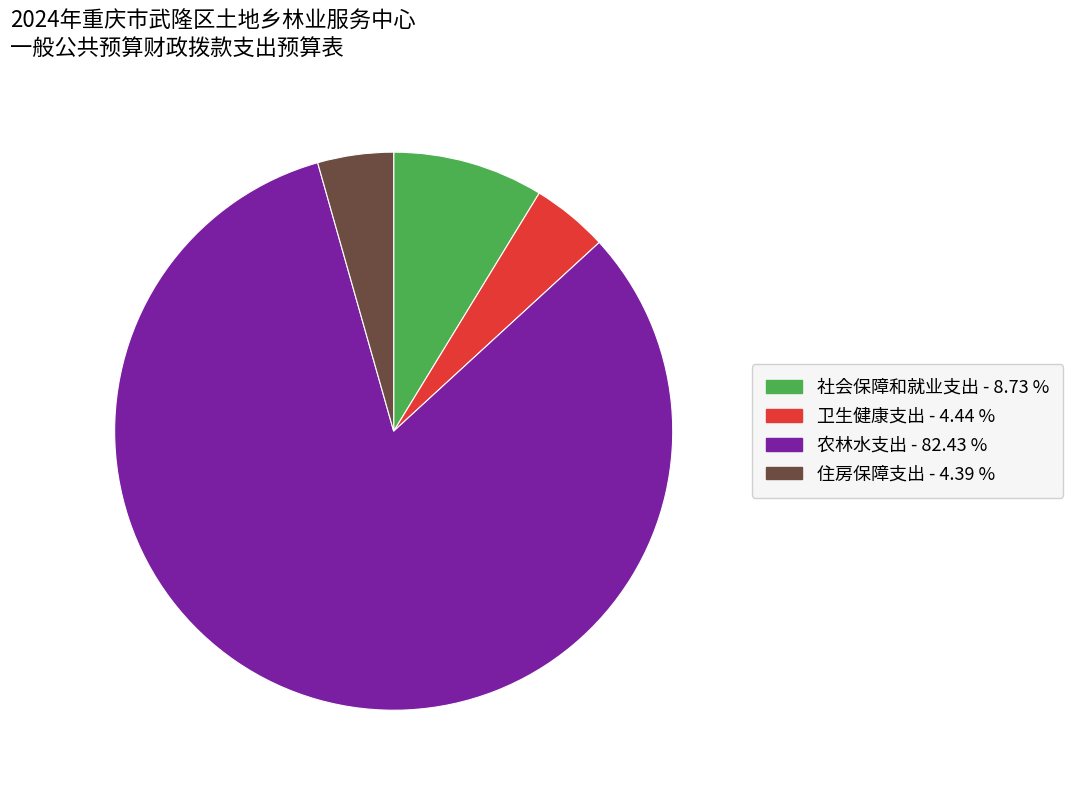

Which has a higher value, 社会保障和就业支出 or 卫生健康支出?

社会保障和就业支出